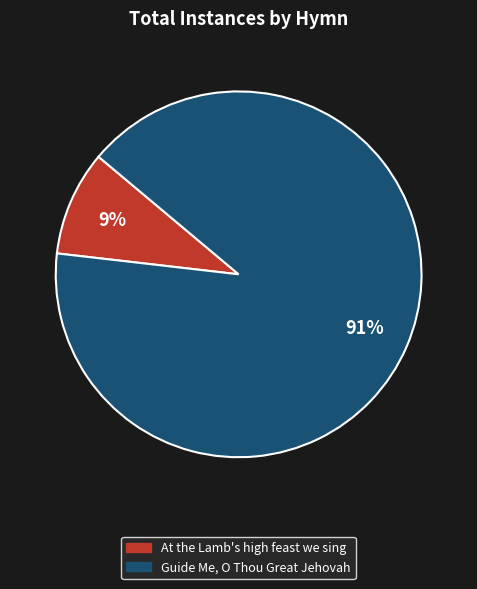

Is it true that Guide Me, O Thou Great Jehovah is 99% of the pie?

False